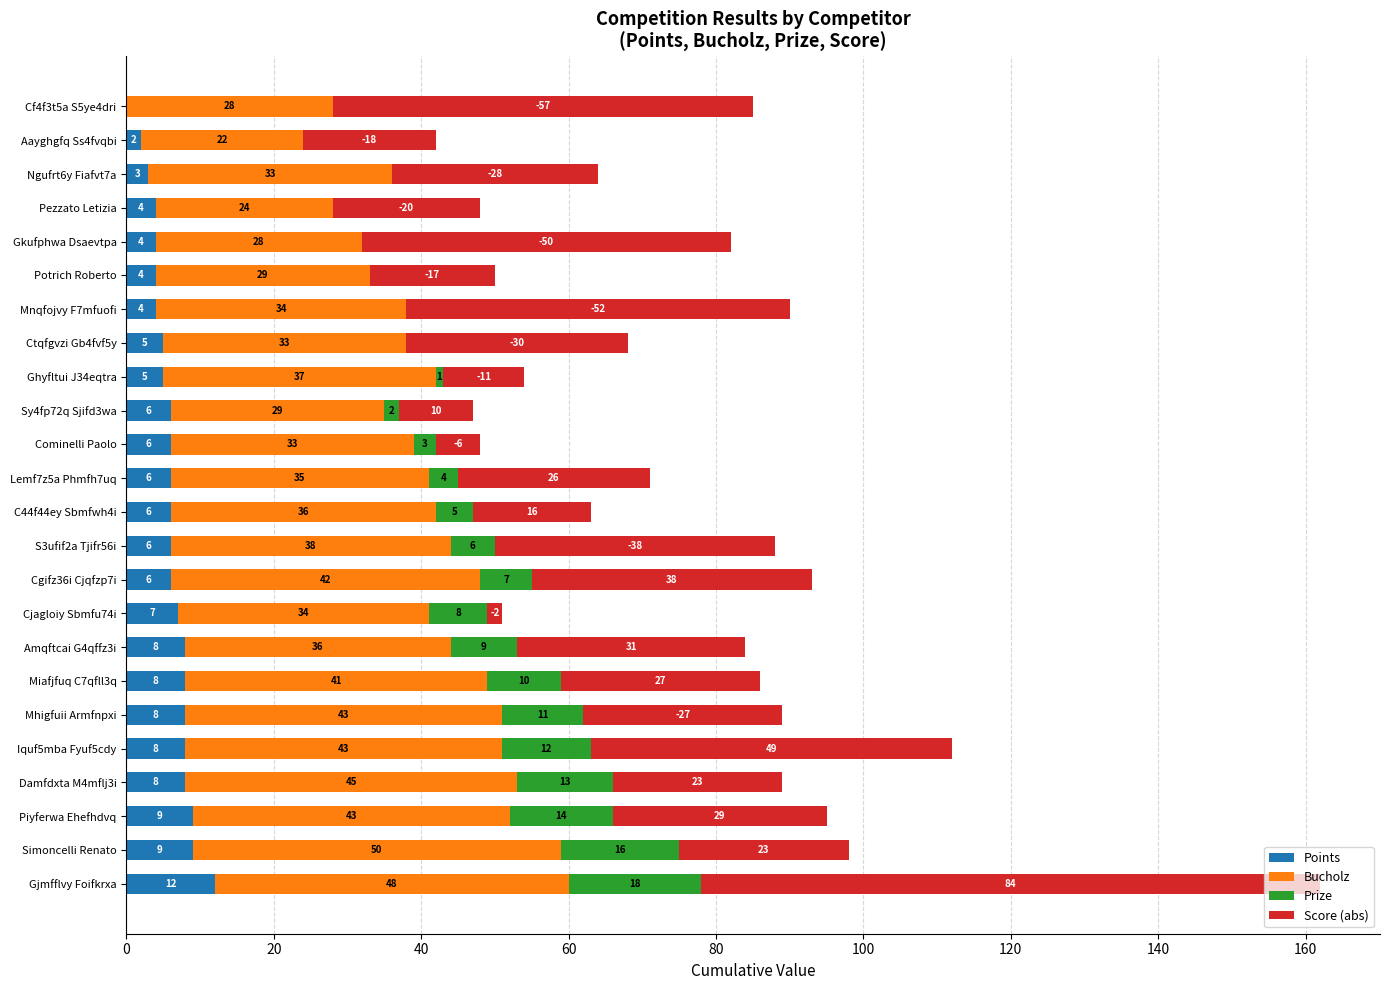

What is the maximum value for Points?

12